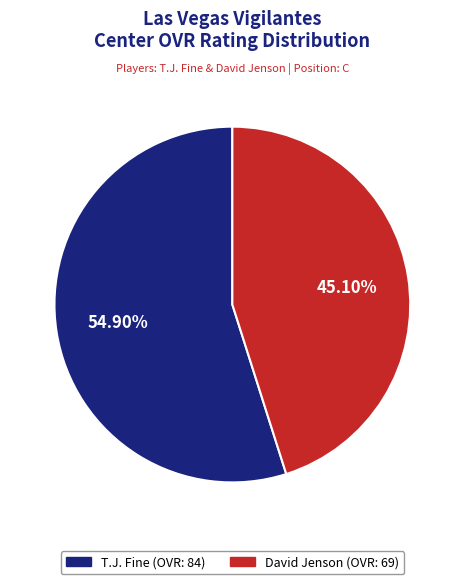

What portion of the pie excludes David Jenson?

54.9%